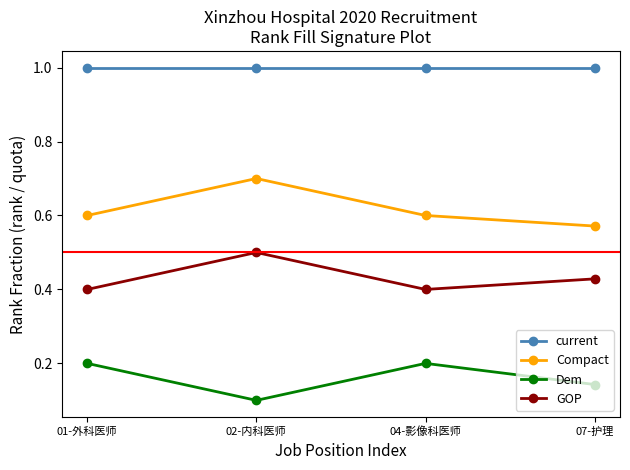

What is the sum of all Compact values?

2.5